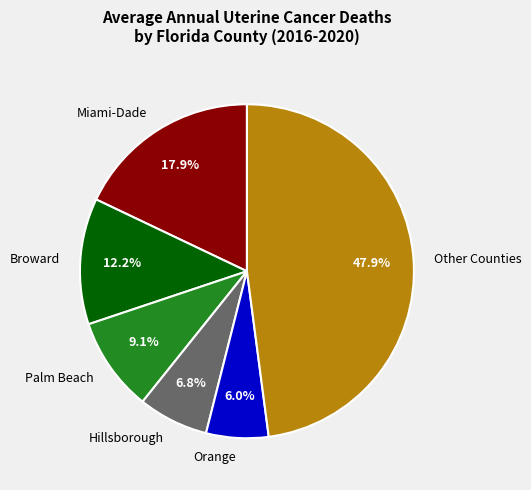

To the nearest percent, what is the average slice percentage?

17%